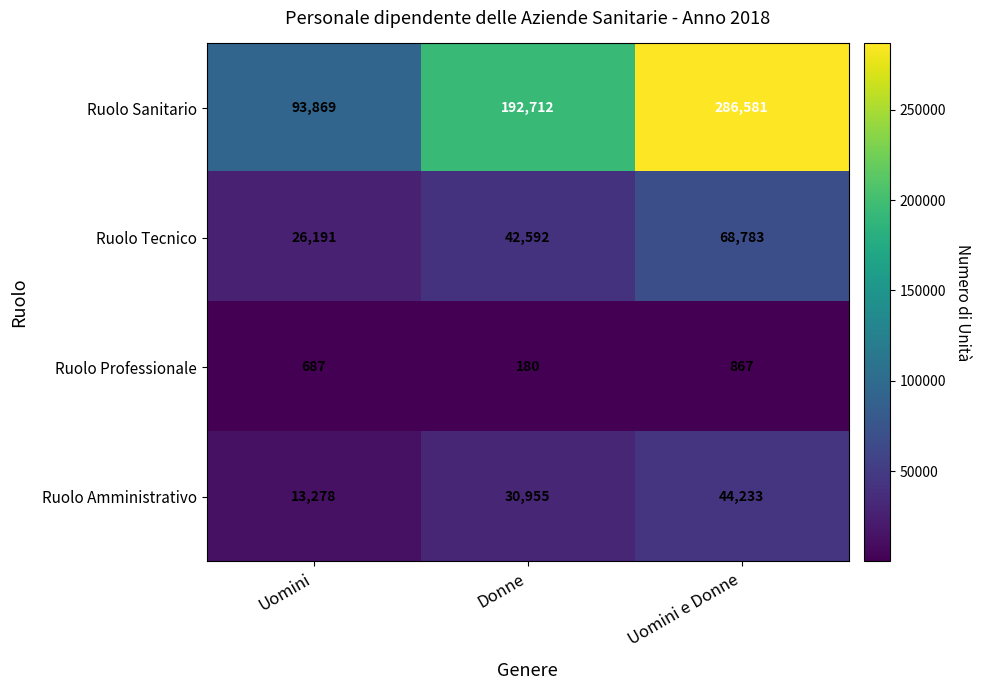

The Ruolo Tecnico series shows 103420 at Uomini e Donne. True or false?

False